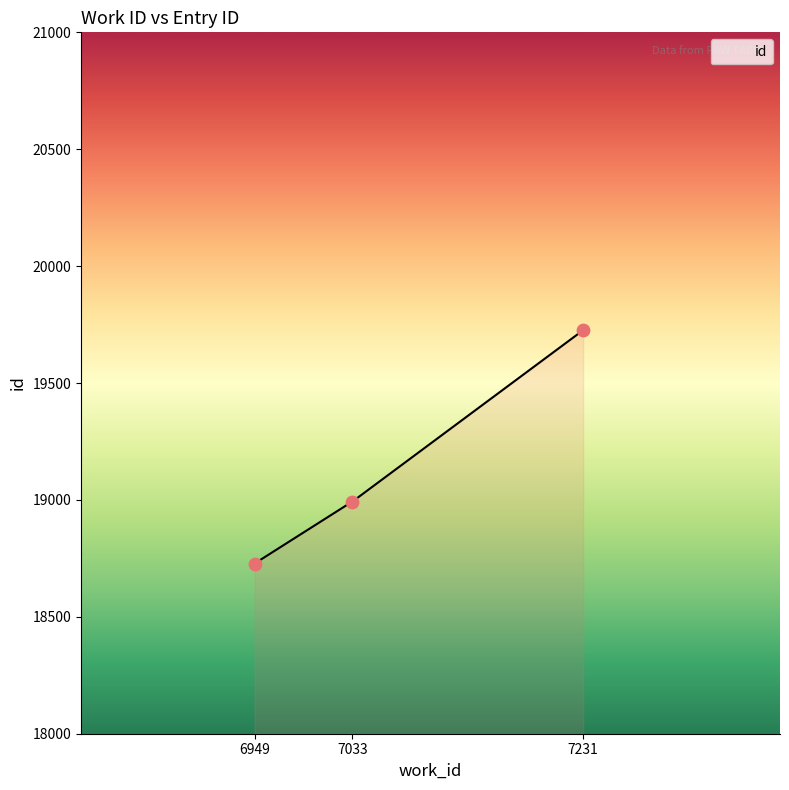

Which has a higher value, 6949 or 7033?

7033